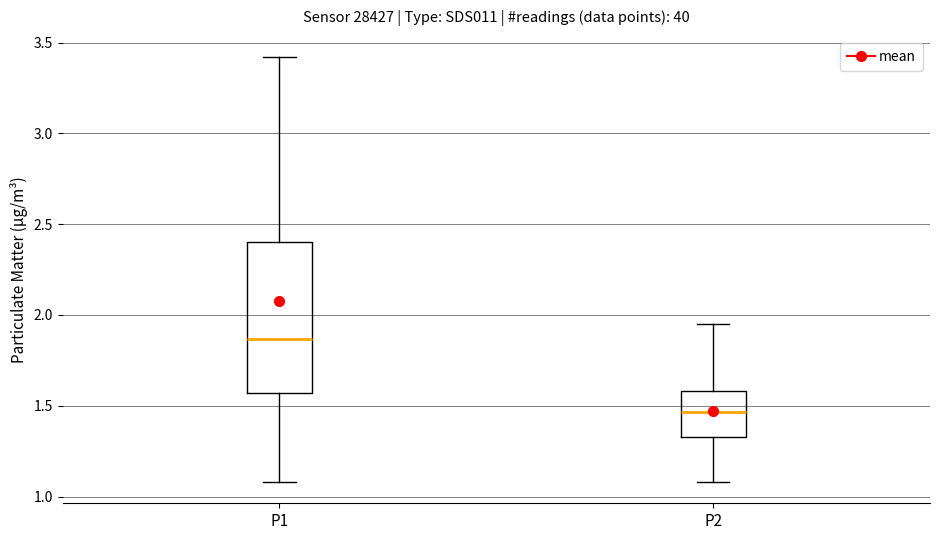

Which box's median line is the lowest?

P2